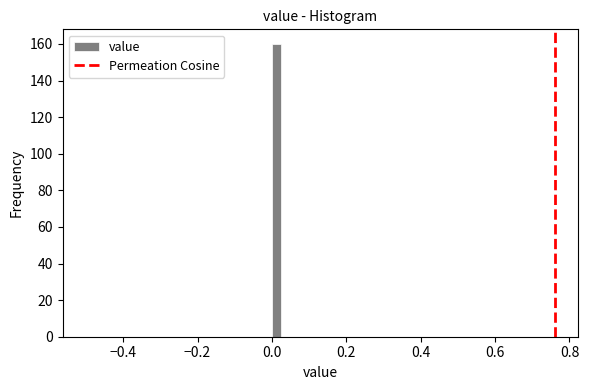

Around what value on the x-axis is the tallest bar? Give the approximate position of its centre, as read against the axis.

0.02